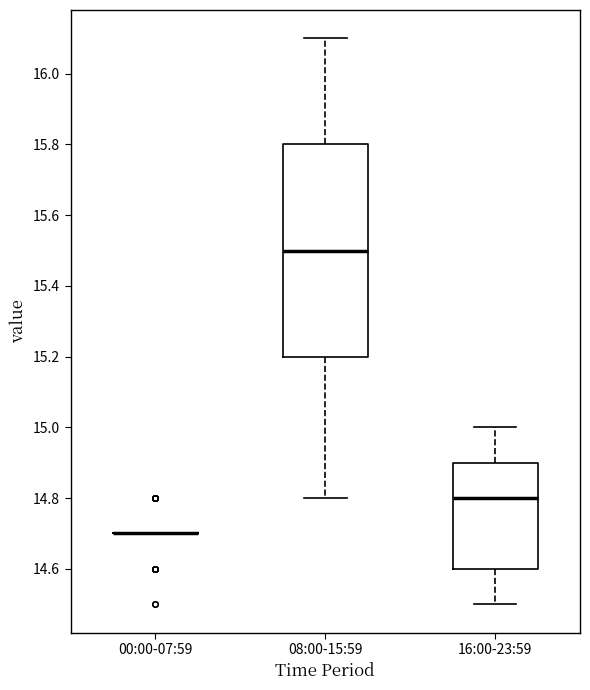

Reading left to right, read every box against the y-axis: the position of its median line, the range the box covers, and the ends of its whiskers. The values are not printed on the chart, so give them approximately, as read against the axis.

00:00-07:59: box collapsed to a line at 14.7, whiskers 14.7 to 14.7
08:00-15:59: median 15.5, box 15.2 to 15.8, whiskers 14.8 to 16.1
16:00-23:59: median 14.8, box 14.6 to 14.9, whiskers 14.5 to 15.0